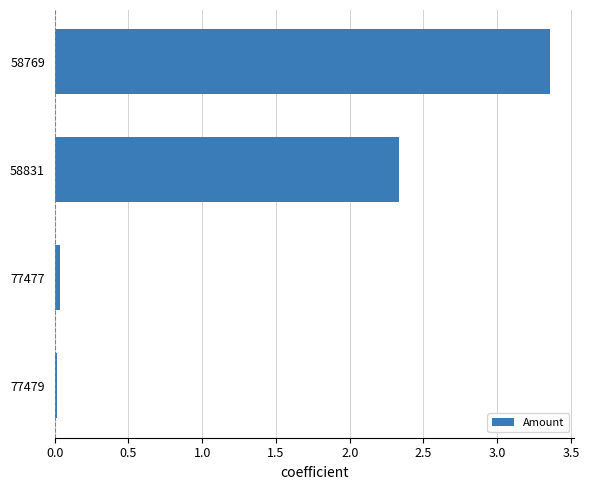

The chart shows a value of 0.0 at 77477. True or false?

True